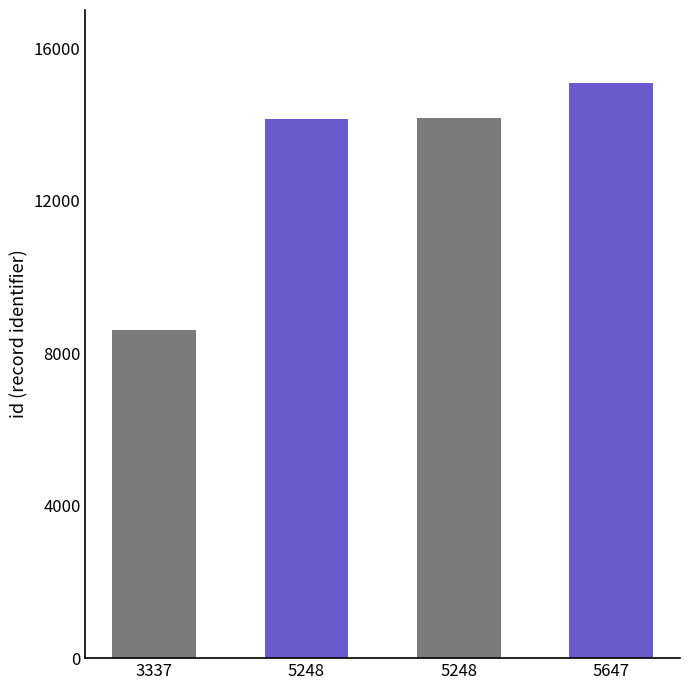

The value at 3337 is 8608. True or false?

True